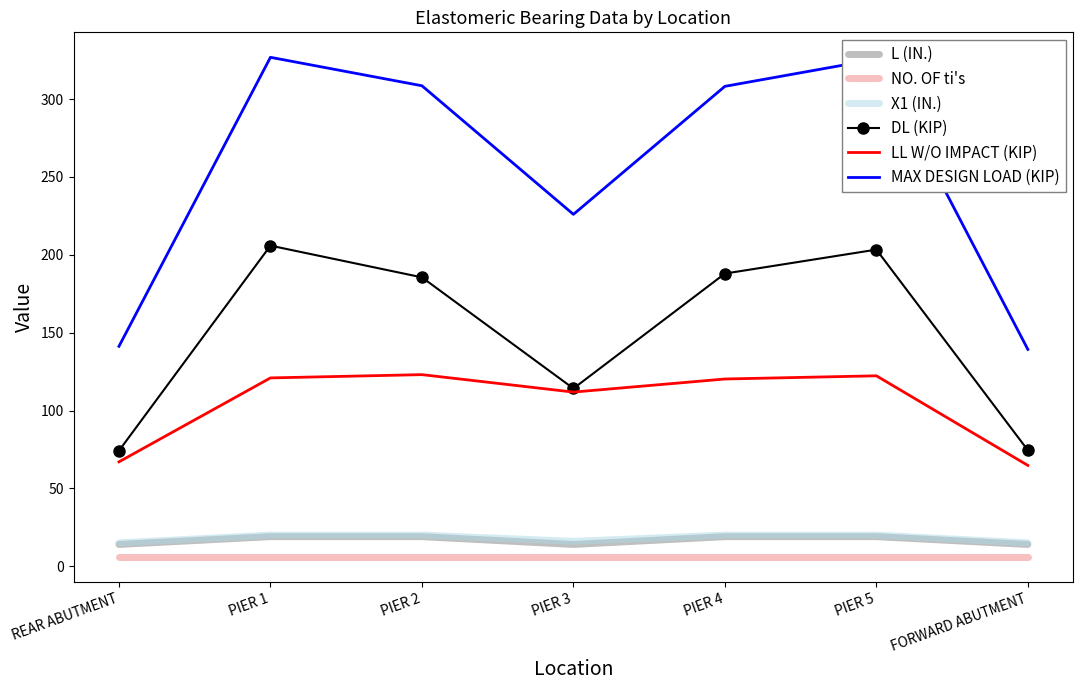

True or false: L (IN.) and NO. OF ti's intersect in this chart.

False